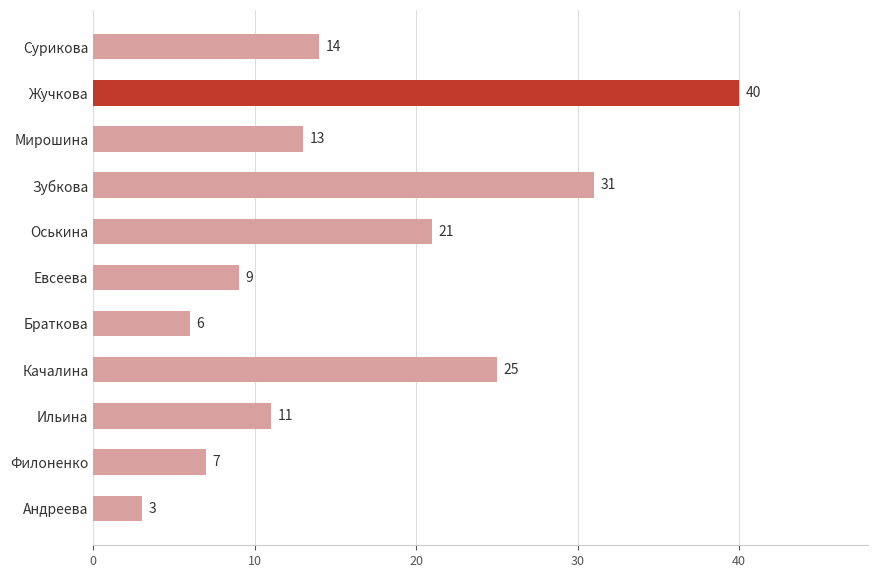

Which label corresponds to the smallest value in the chart?

Андреева